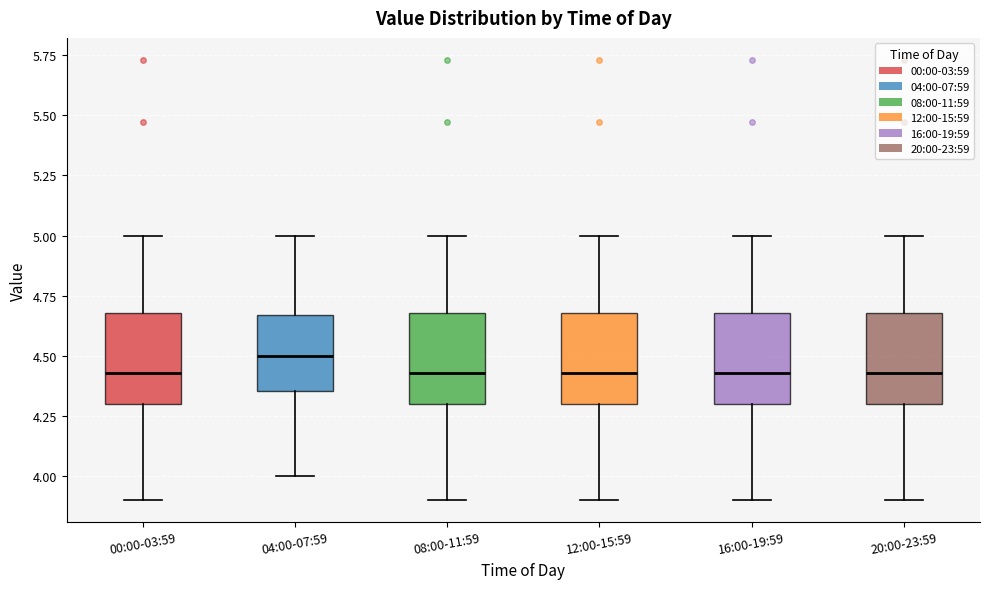

Where does the lower whisker of the box for 00:00-03:59 end on the y-axis? The values are not printed on the chart, so give them approximately, as read against the axis.

3.90